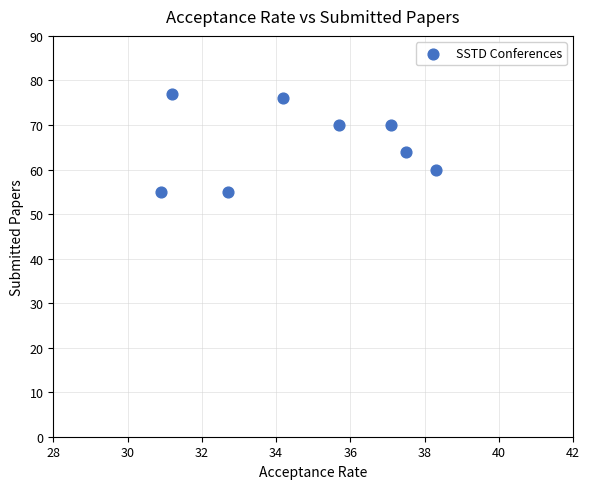

What Y value in the scatter plot is closest to 66?

64